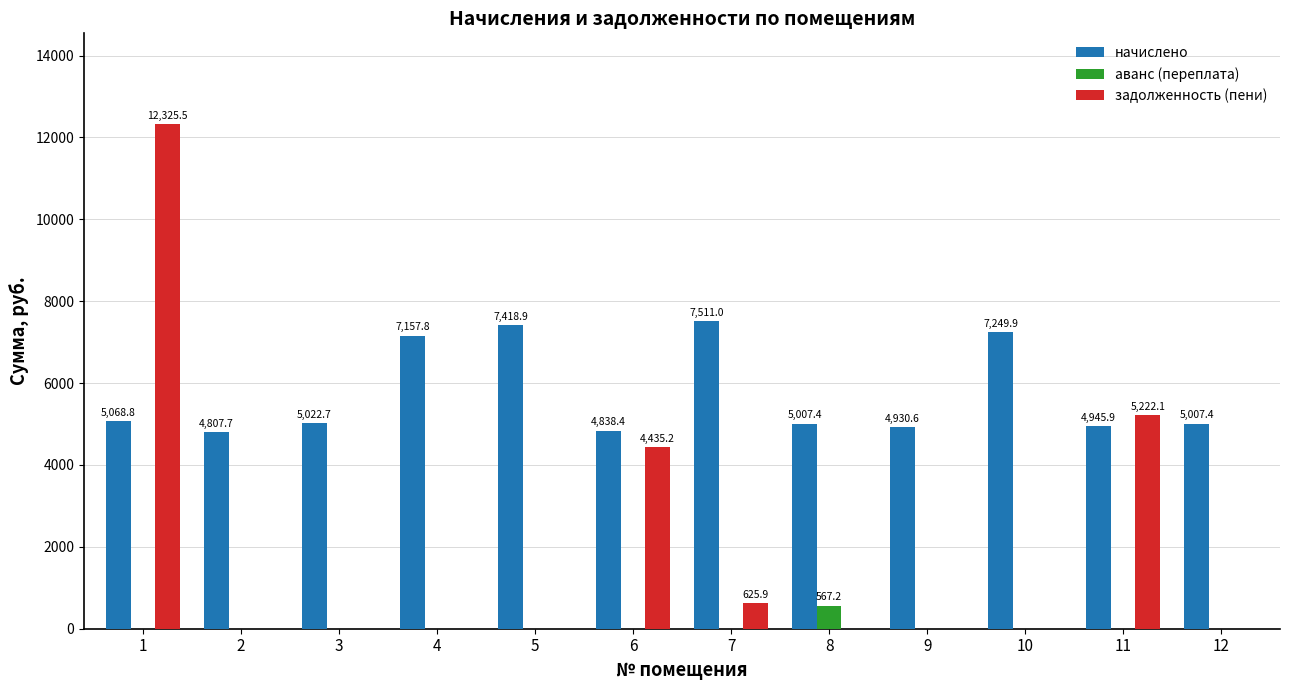

Read the начислено value at 5.

7418.9